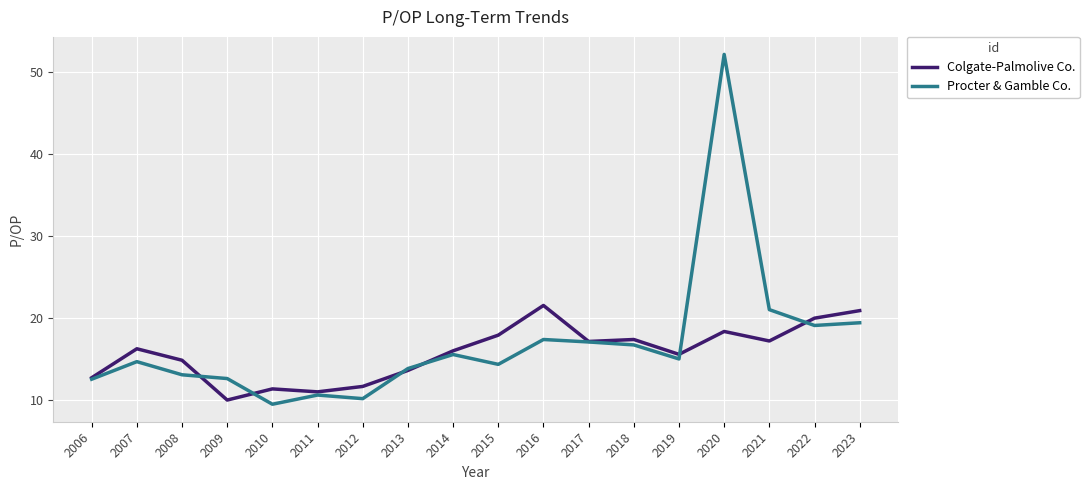

What is the approximate value of Procter & Gamble Co. at 2016?

17.4